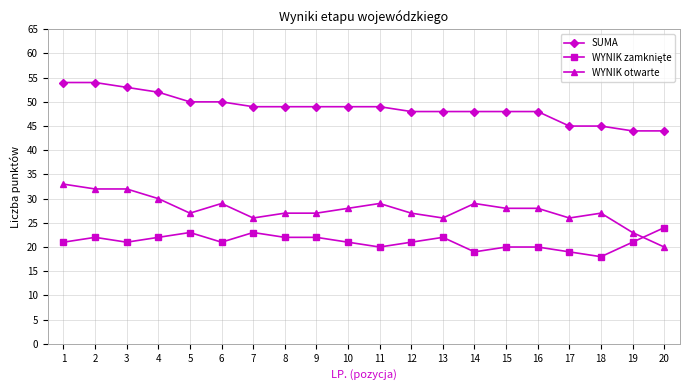

True or false: WYNIK otwarte has more than 1 interior local peaks.

True